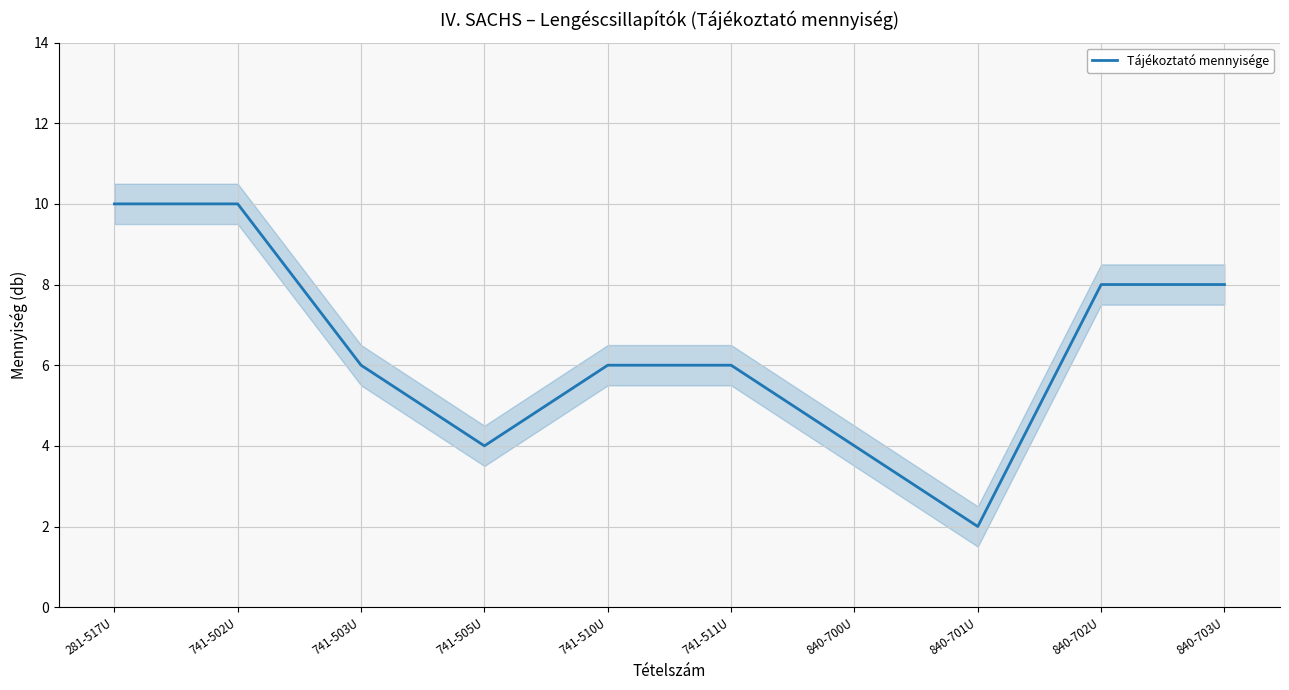

Rank the categories by value from lowest to highest.

840-701U, 741-505U, 840-700U, 741-503U, 741-510U, 741-511U, 840-702U, 840-703U, 281-517U, 741-502U